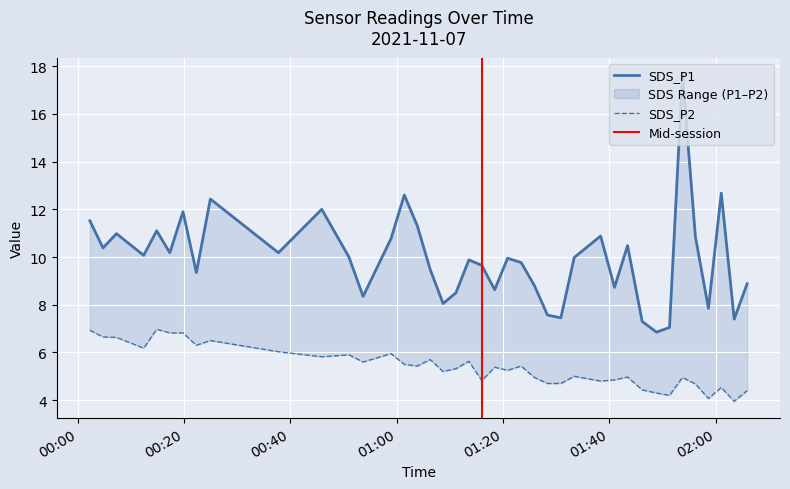

Reading left to right, transcribe all the data shown in this chart.

SDS_P1: 11.5	10.4	11.0	10.1	11.1	10.2	11.9	9.3	12.4	10.2	12.0	10.0	8.3	10.8	12.6	11.3	9.5	8.1	8.5	9.9	9.7	8.6	9.9	9.8	8.8	7.6	7.5	10.0	10.9	8.7	10.5	7.3	6.8	7.0	17.7	10.8	7.8	12.7	7.4	8.9
SDS_P2: 6.9	6.7	6.6	6.2	7.0	6.8	6.8	6.3	6.5	6.0	5.8	5.9	5.6	6.0	5.5	5.4	5.7	5.2	5.3	5.6	4.8	5.4	5.2	5.4	5.0	4.7	4.7	5.0	4.8	4.8	5.0	4.4	4.3	4.2	5.0	4.7	4.1	4.5	4.0	4.4